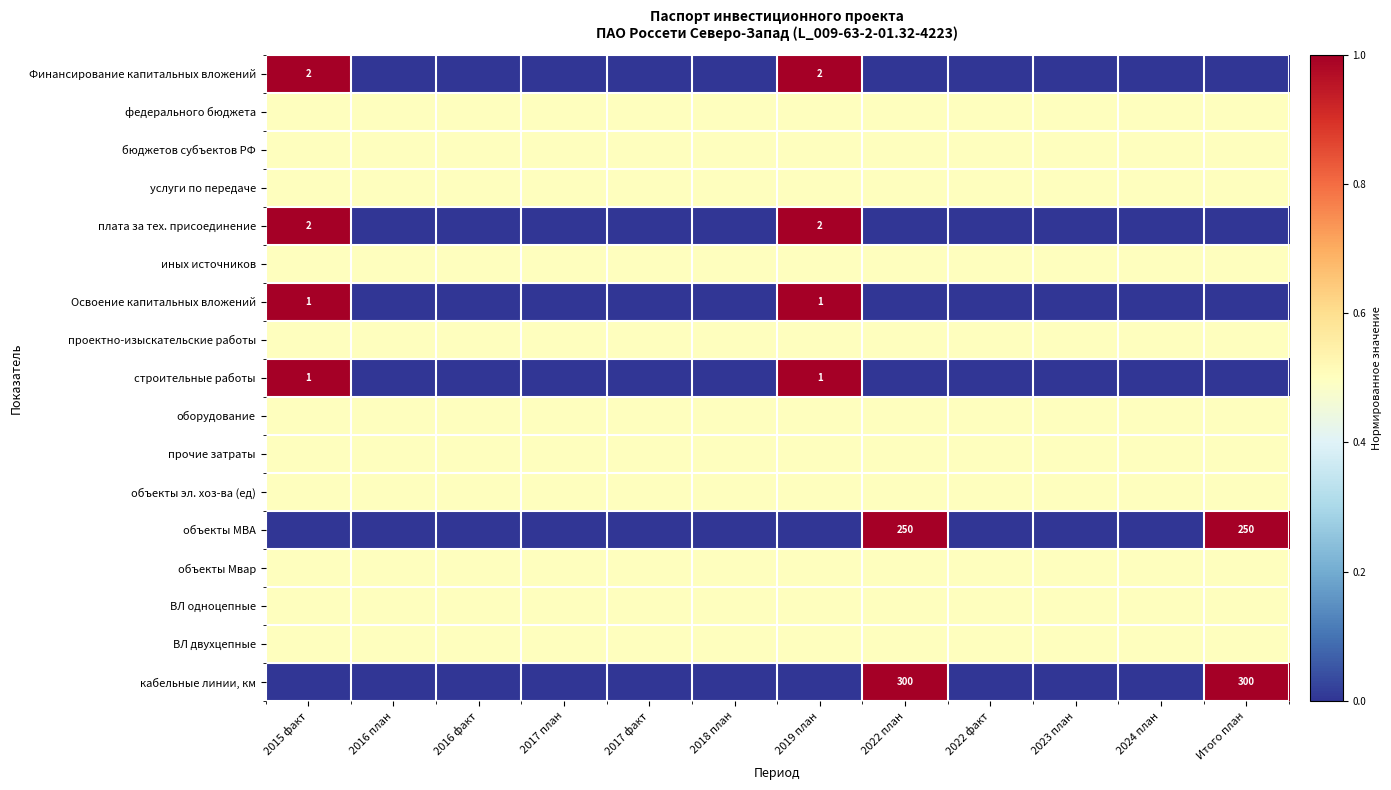

The value of кабельные линии, км at 2022 план is 174.8. True or false?

False